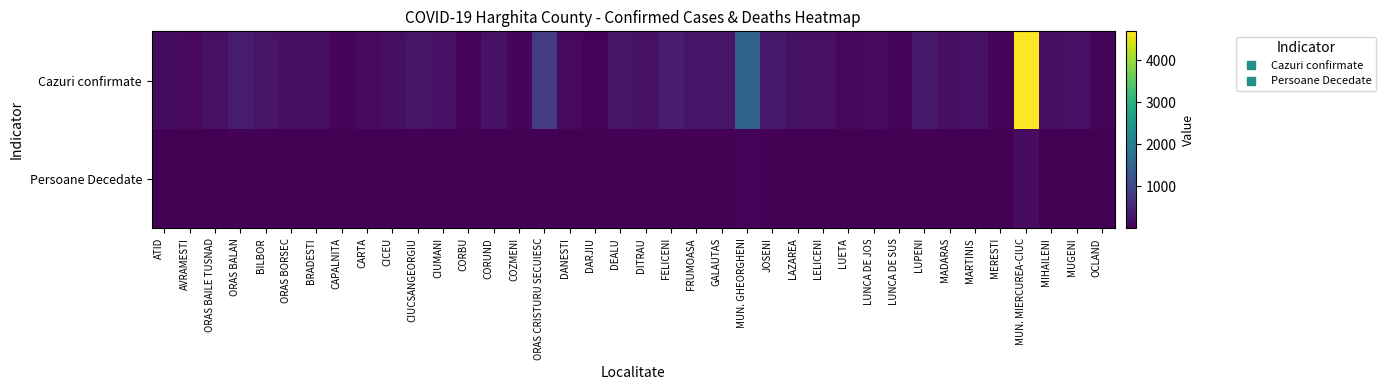

Which series has the largest total across all categories?

Cazuri confirmate